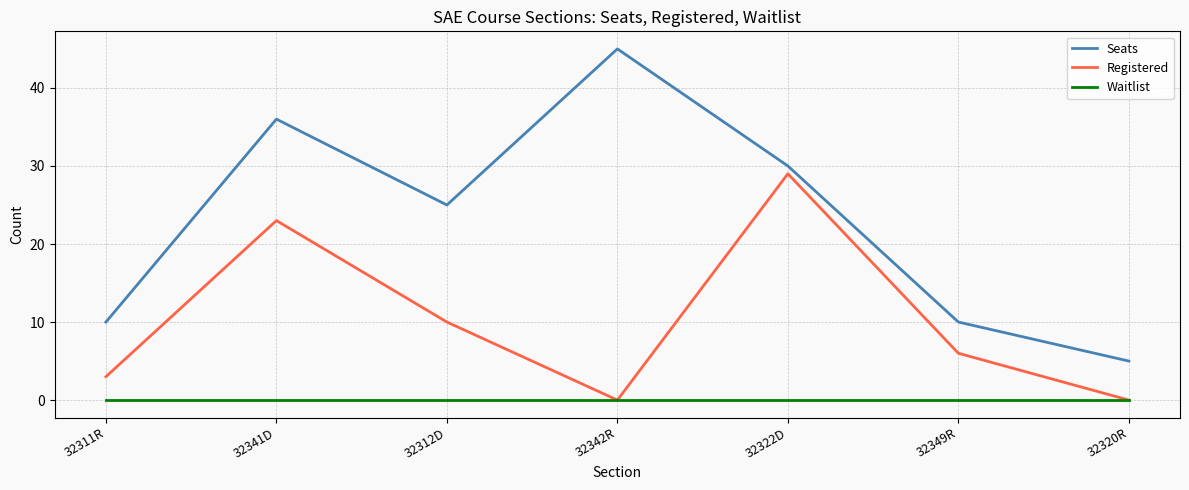

At how many categories does at least one series exceed 21?

4